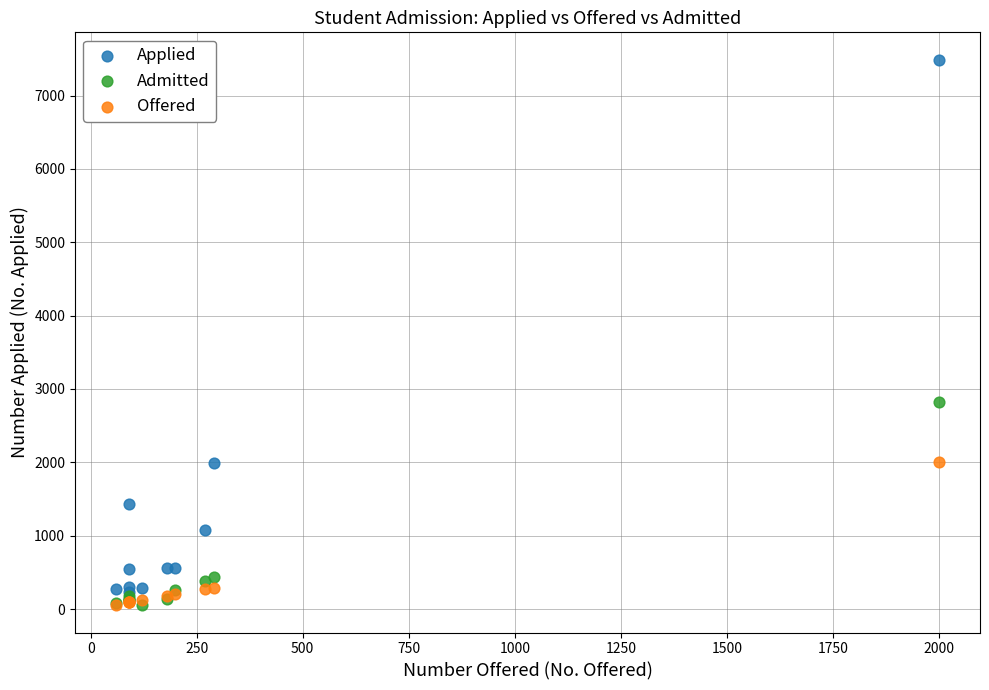

What are all the series names shown in the legend?

Applied, Admitted, Offered